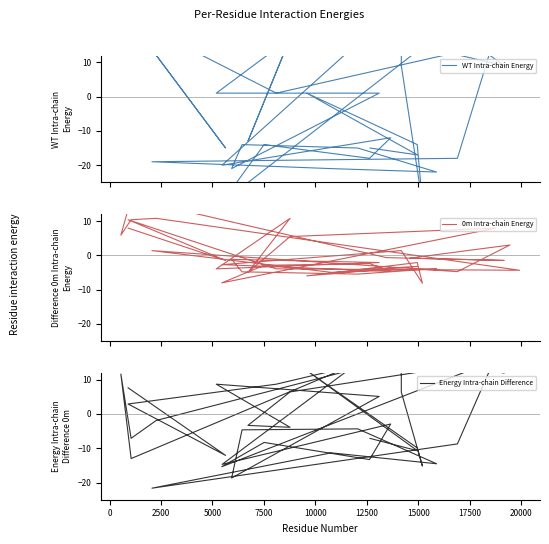

What are all the series names shown in the legend?

WT Intra-chain Energy, 0m Intra-chain Energy, Energy Intra-chain Difference